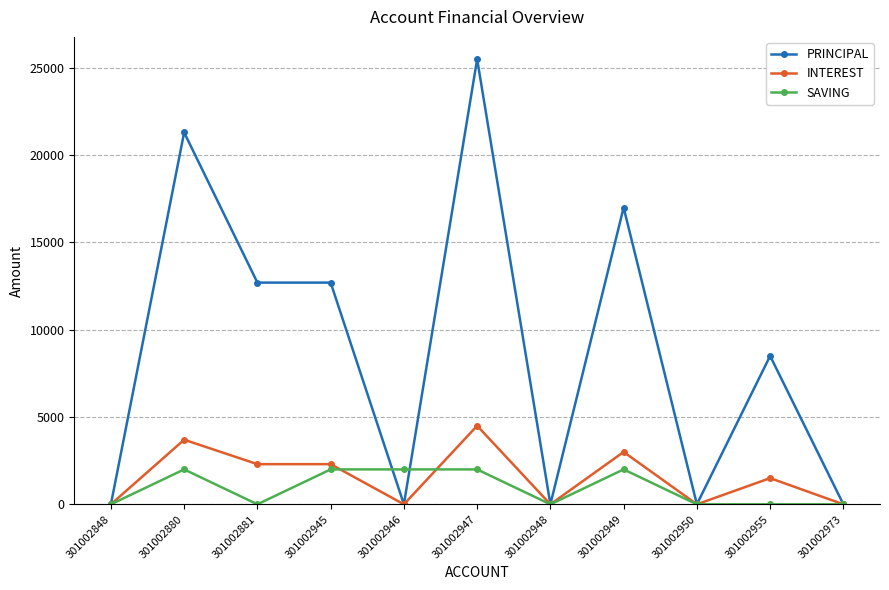

What is the maximum value shown in the chart?

25500